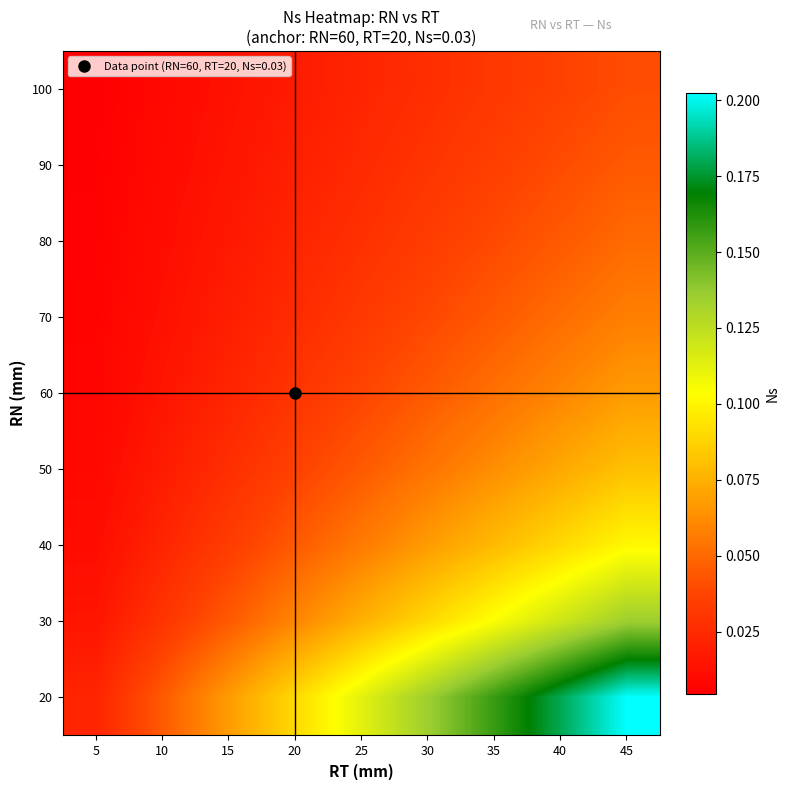

What is the spread (max minus min) of values at 30?

0.1